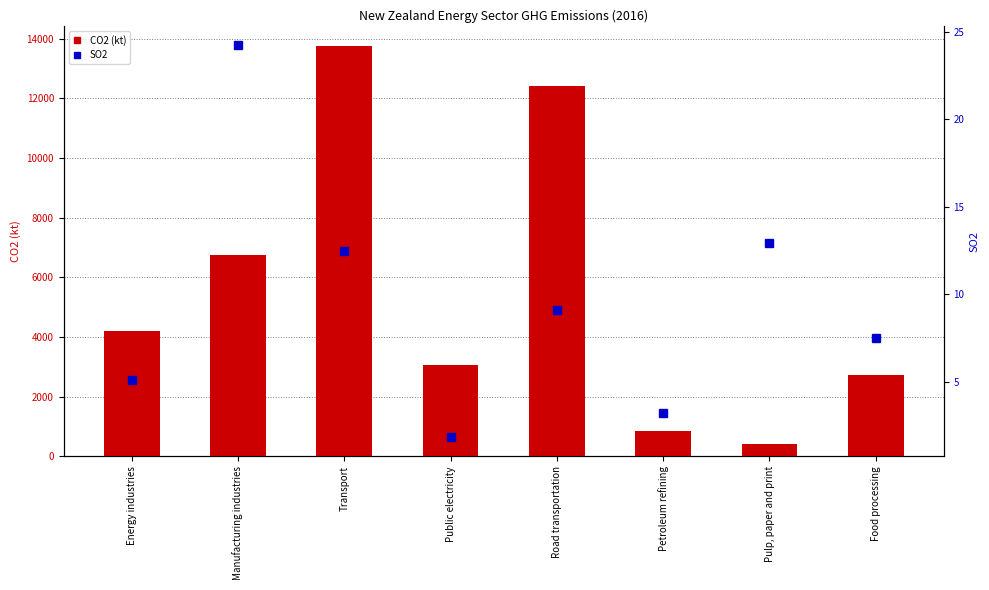

What is the average value of the SO2 series?

9.6